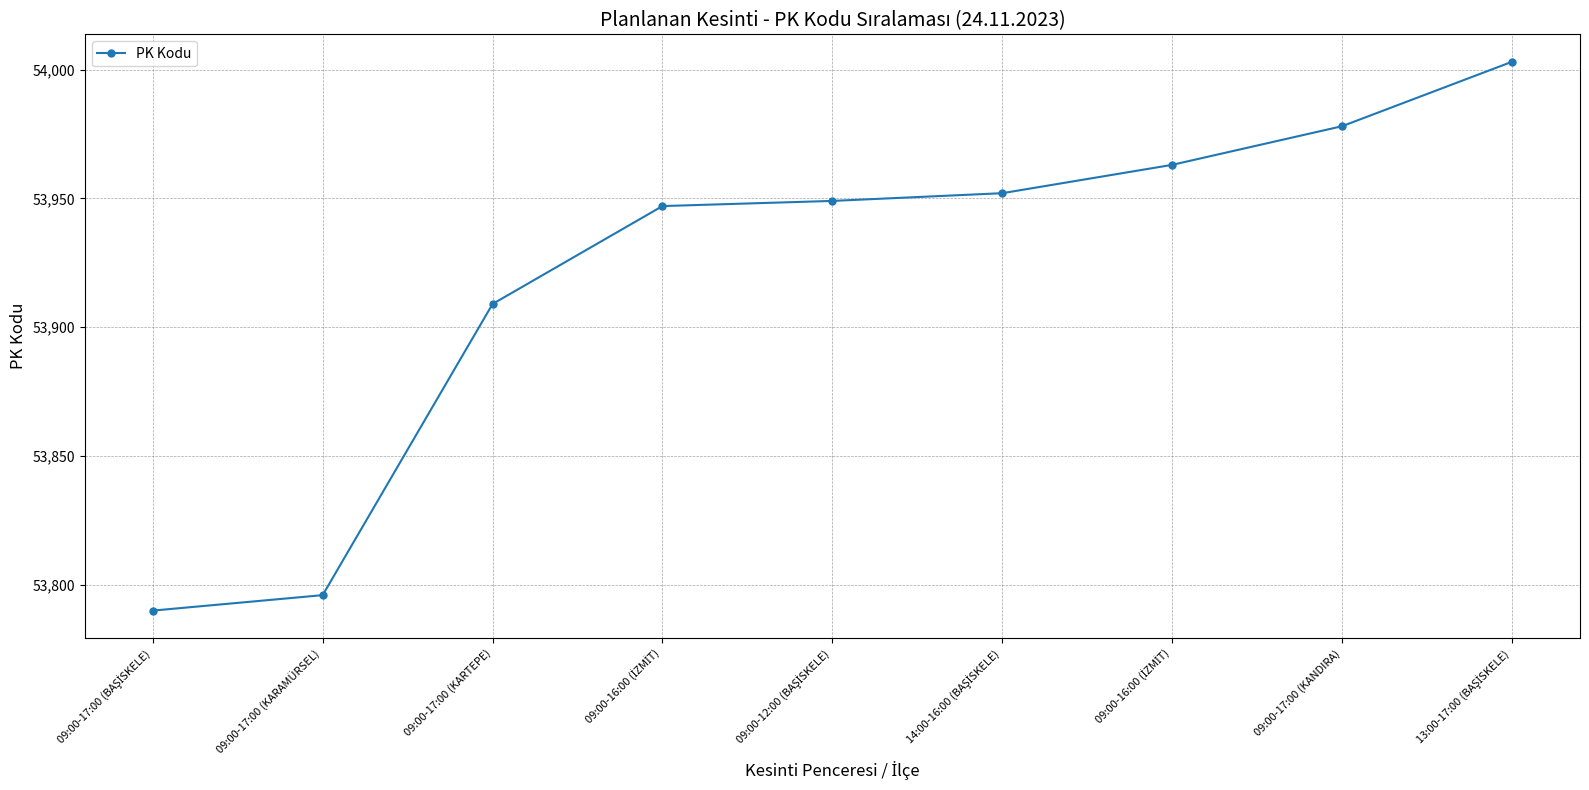

Does the chart have visible grid lines?

Yes